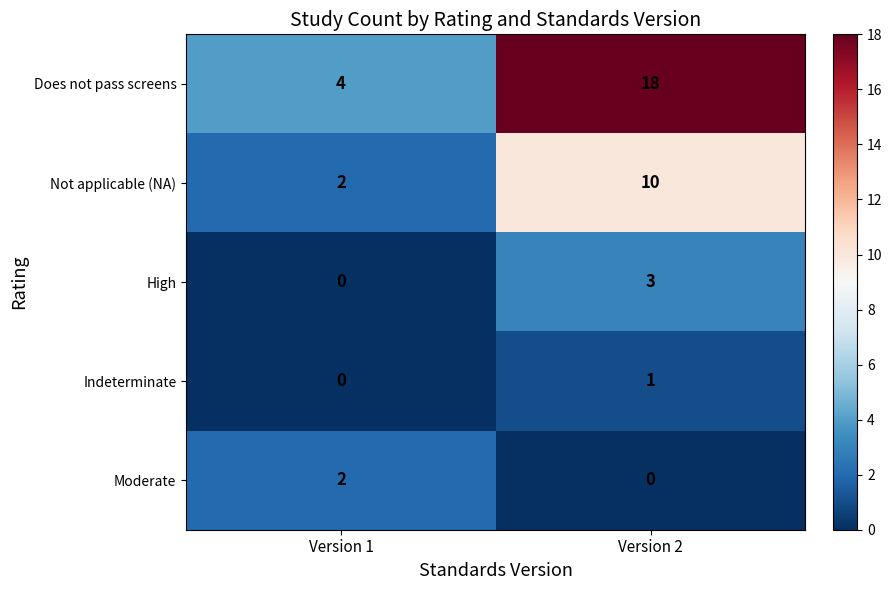

Reading left to right, list all the values displayed in this chart.

Does not pass screens: 4	18
Not applicable (NA): 2	10
High: 0	3
Indeterminate: 0	1
Moderate: 2	0